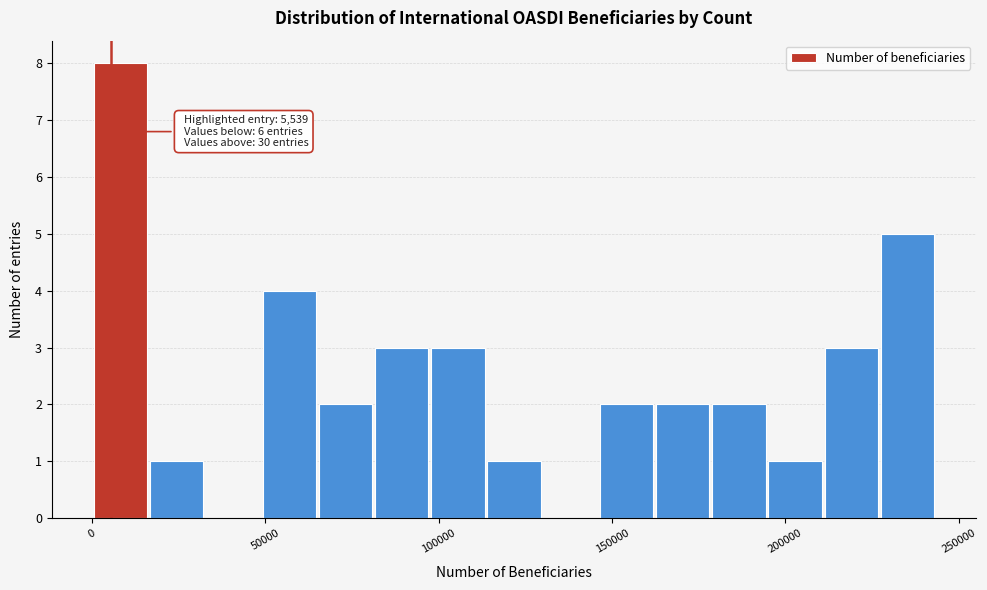

Around what value on the x-axis is the tallest bar? Give the approximate position of its centre, as read against the axis.

10000